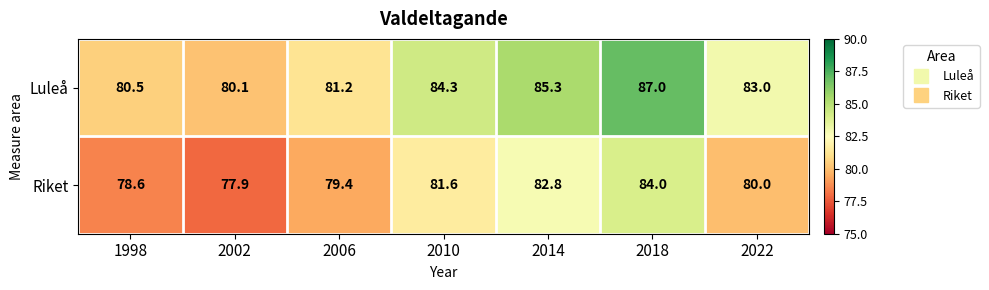

What is the total value across all series at 2014?

168.1